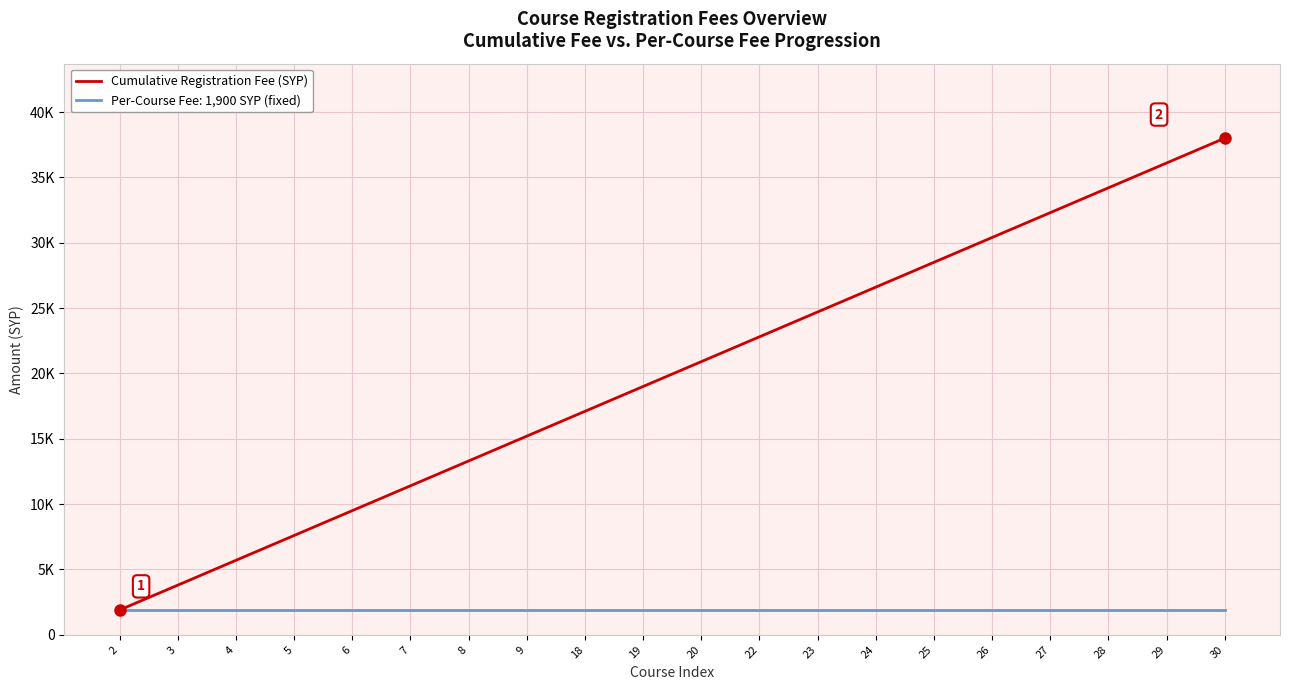

Is this an area chart (filled region under the line)?

No